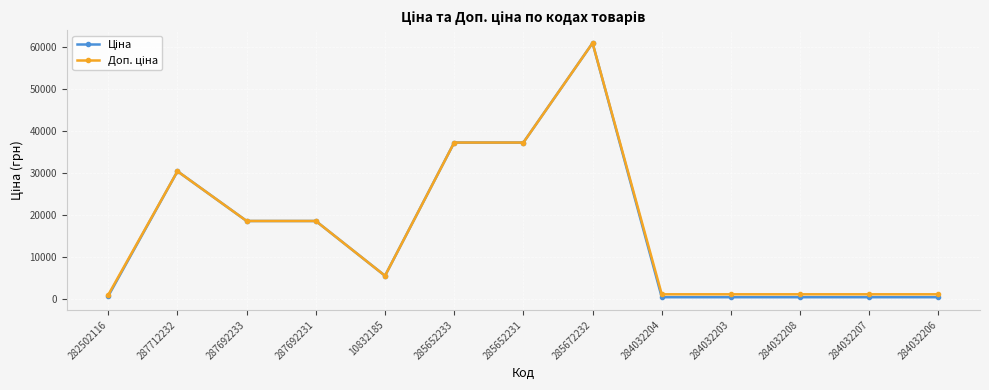

What is the total value across all series at 285652231?

74686.0